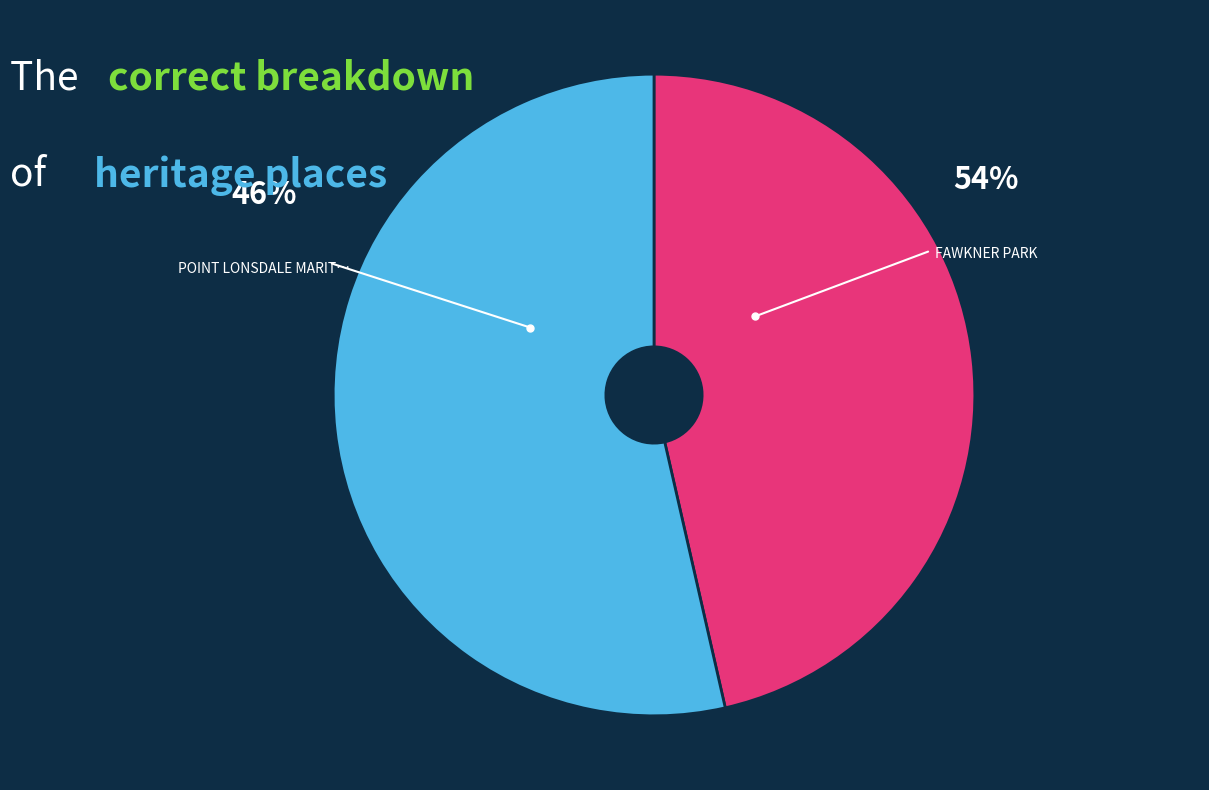

Do POINT LONSDALE MARITIME AND DEFENCE and FAWKNER PARK together represent more than half of the pie?

Yes